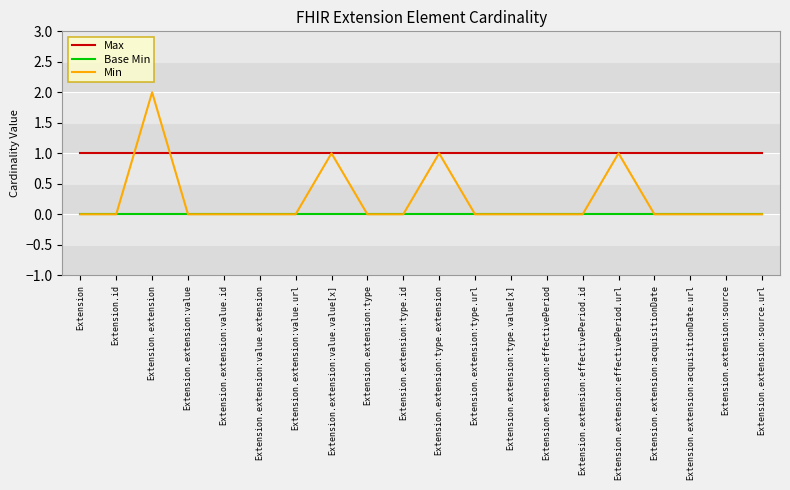

What are all the series names shown in the legend?

Max, Base Min, Min